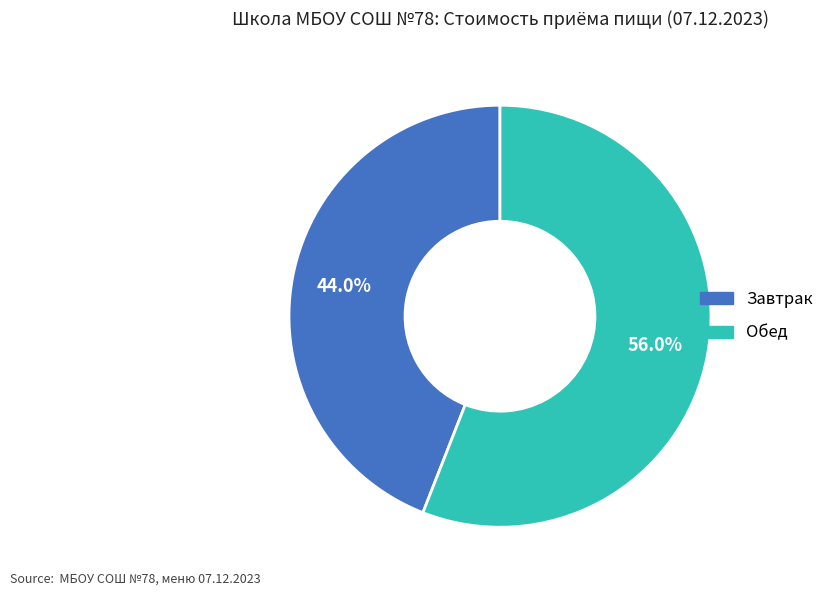

Does any single category account for the majority?

Yes